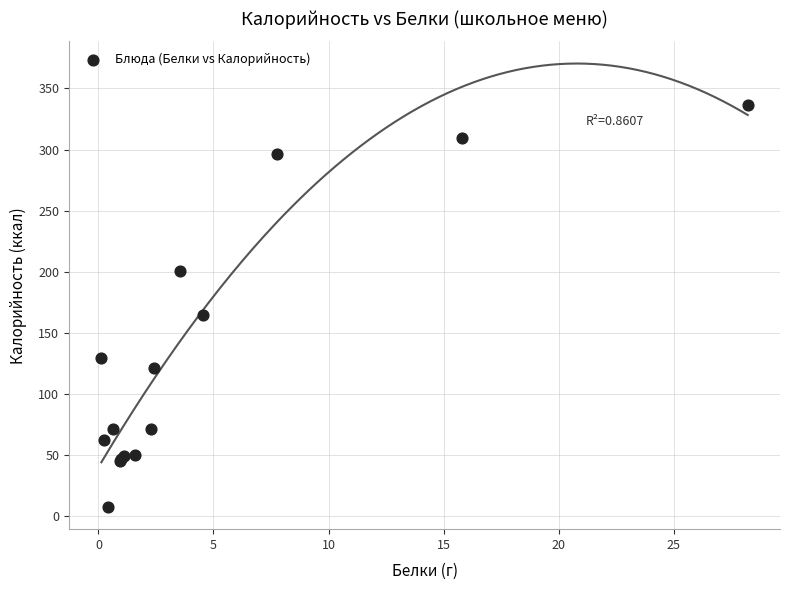

What Y value in the scatter plot is closest to 172?

164.7